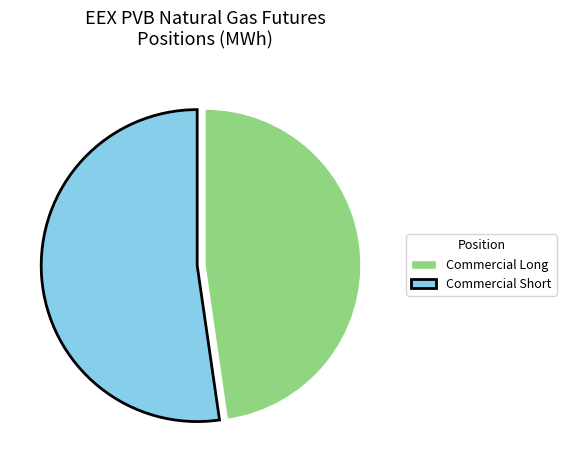

Which category has the smallest portion of the pie?

Commercial Long